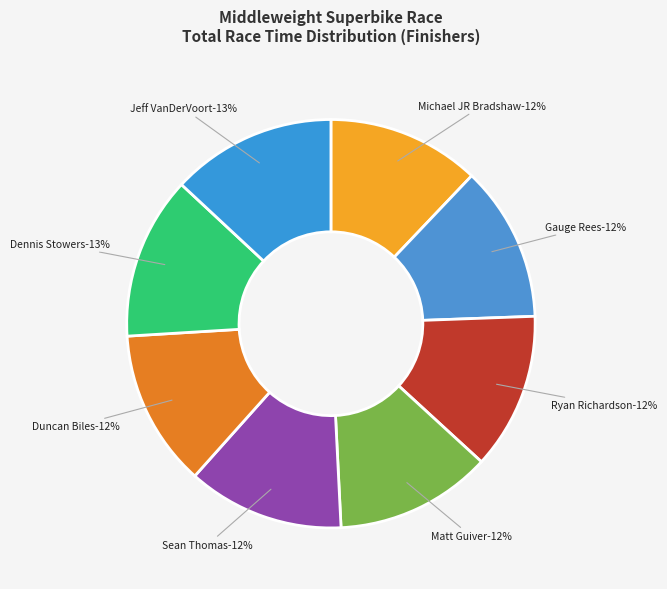

Is it true that Erik Grim is 12% of the pie?

False